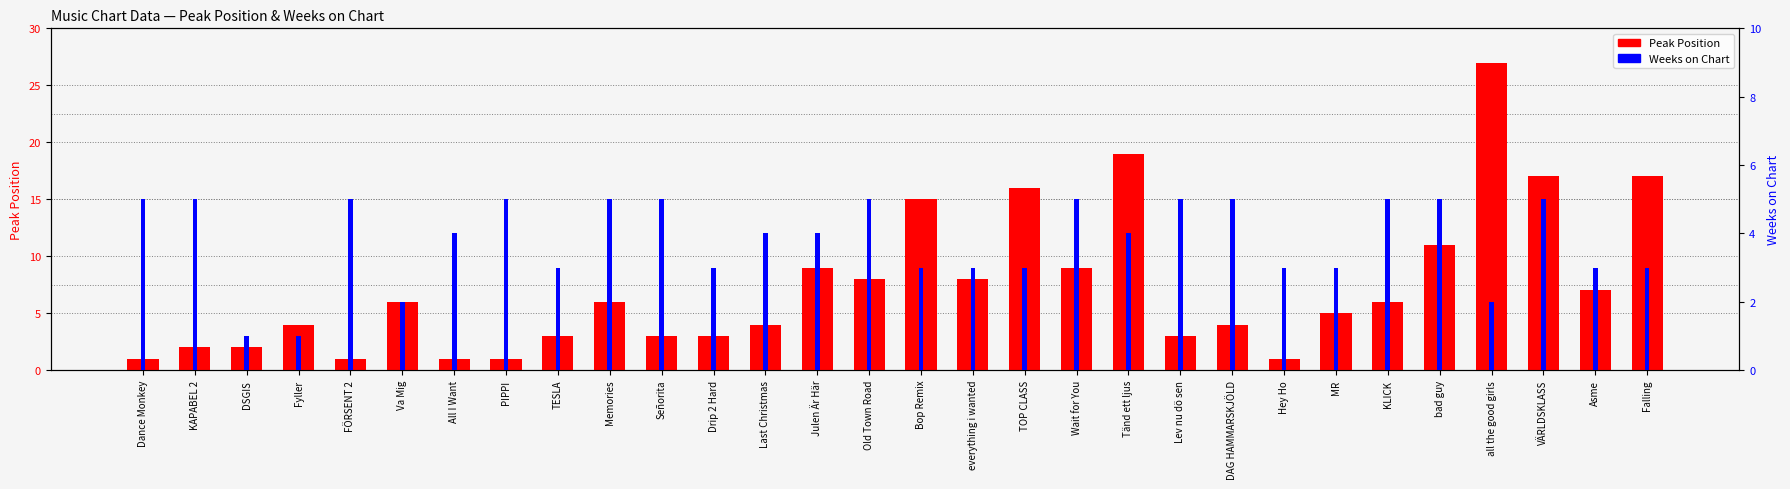

What is the label of the 20th bar from the right?

Señorita